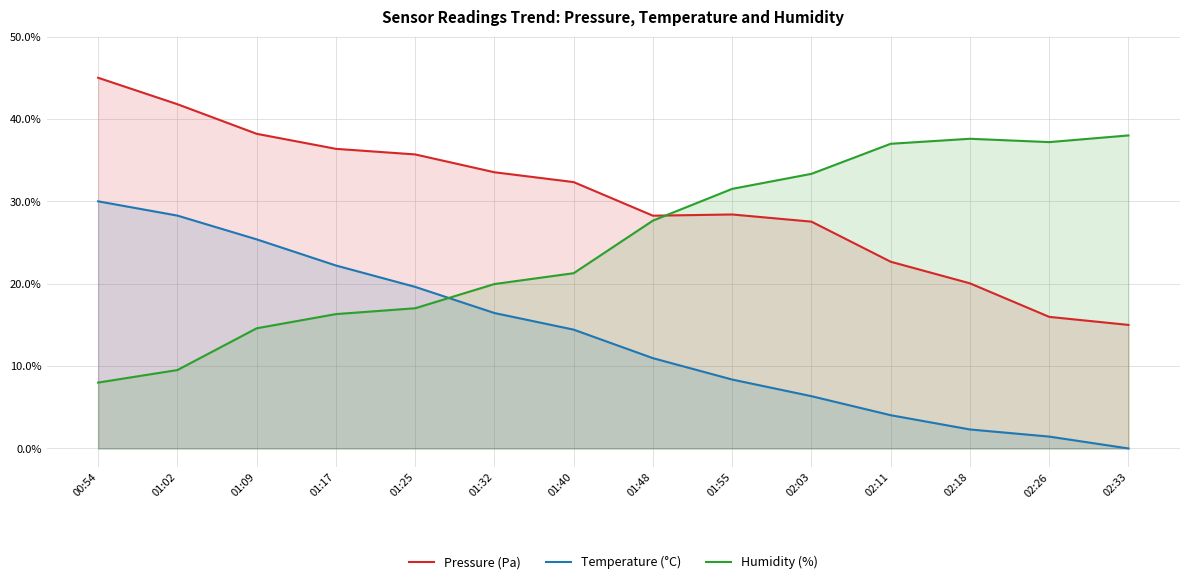

In Humidity (%), how many points are lower than both neighbors (excluding endpoints)?

1